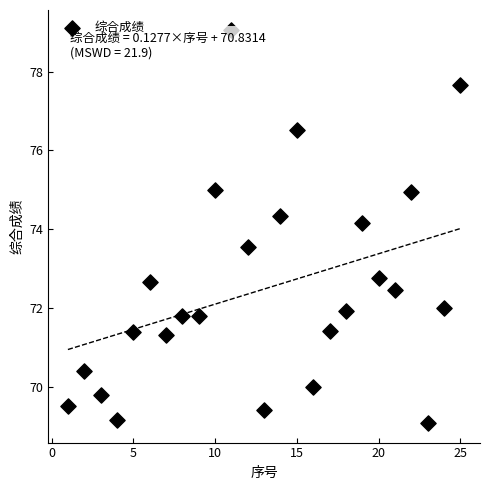

What is the range of Y values (max minus min)?

10.0